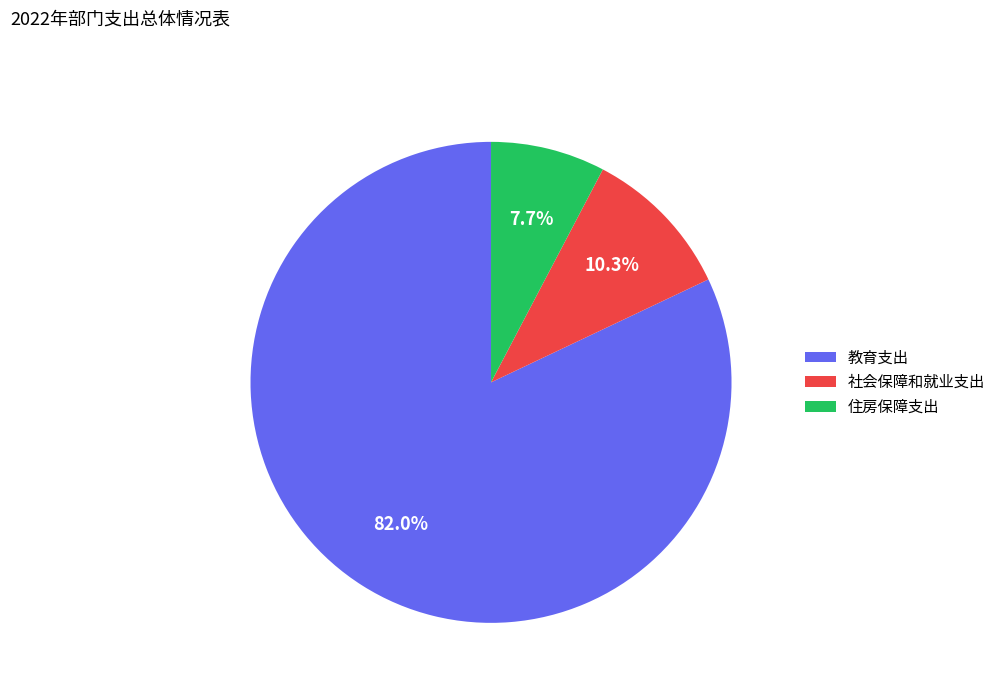

To the nearest percent, what is the combined percentage of 社会保障和就业支出 and 教育支出?

92%